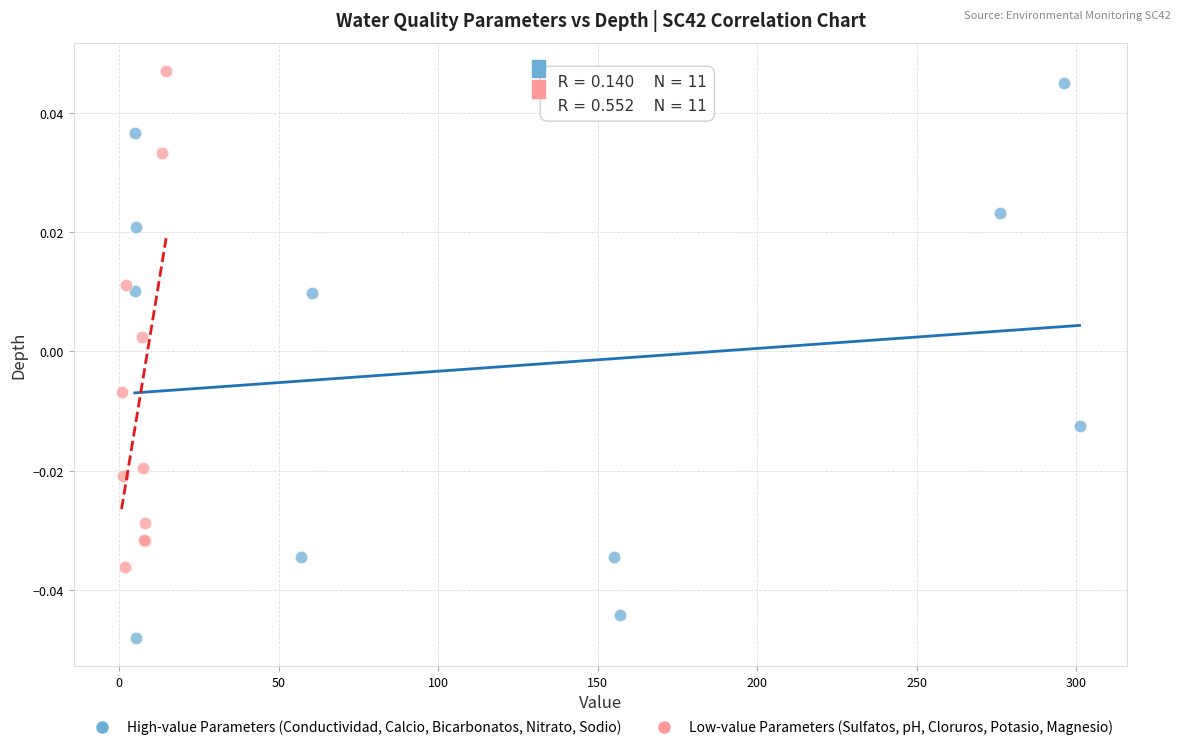

Which series has the widest spread of Y values?

High-value Parameters (Conductividad, Calcio, Bicarbonatos, Nitrato, Sodio)